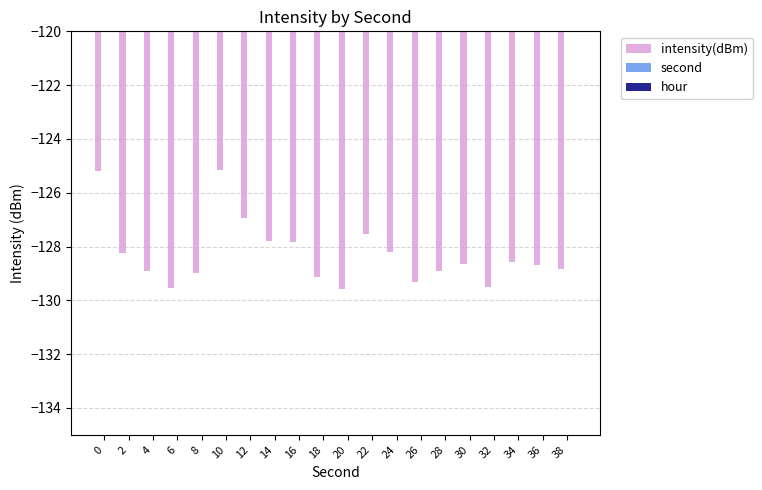

Where is second nearest to the value 19?

18